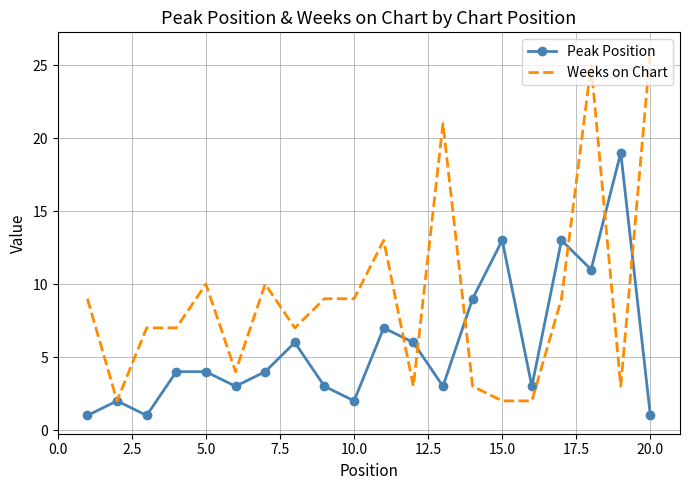

Which series has the largest total across all categories?

Weeks on Chart